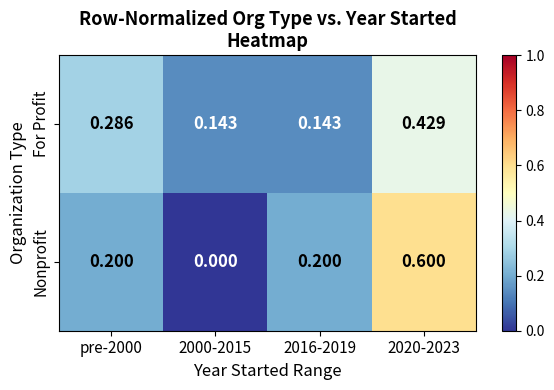

What is the maximum value shown in the chart?

0.6